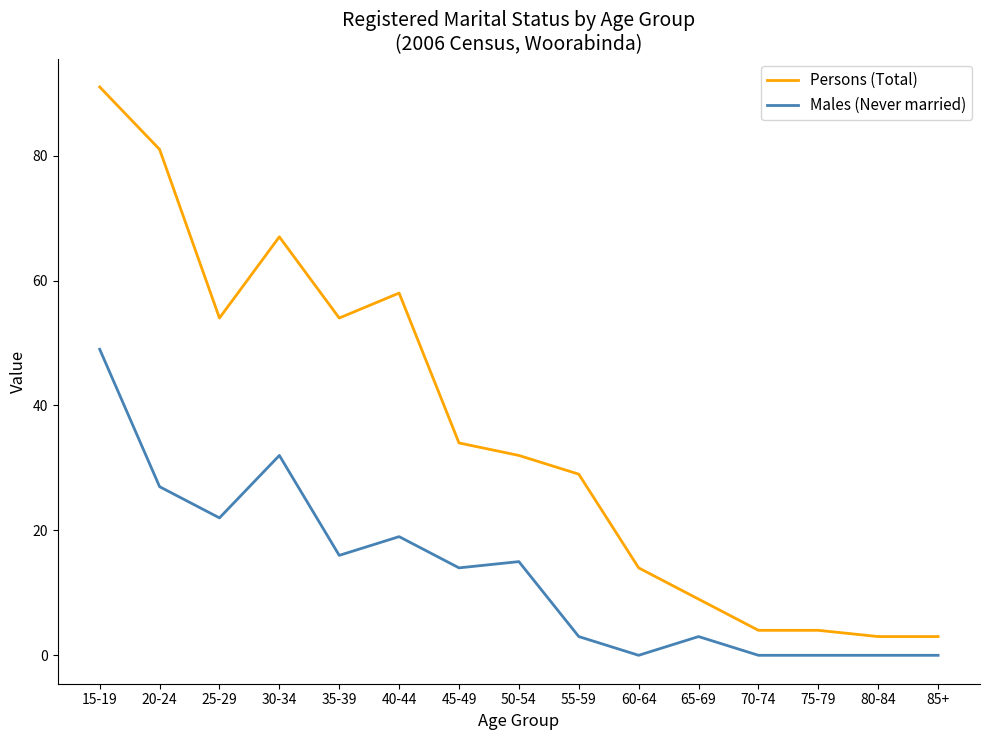

Is the value of Males (Never married) at 75-79 greater than the value of Persons (Total) at 65-69?

No